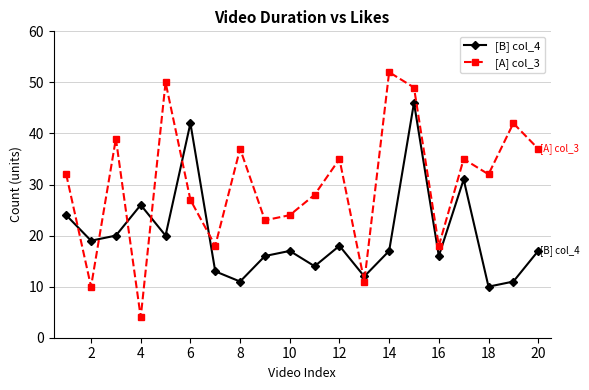

What is the average value of the [A] col_3 series?

30